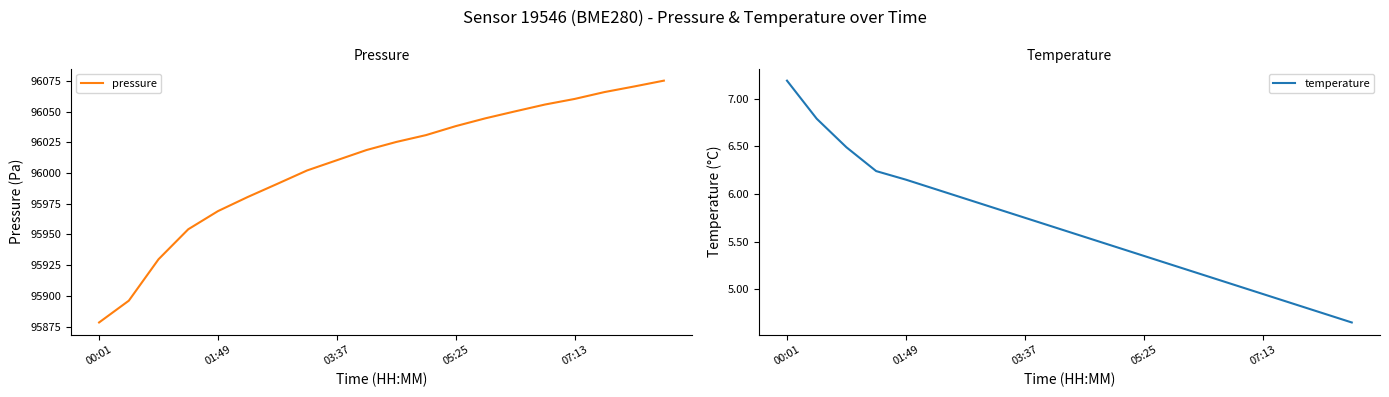

Which series has the largest total across all categories?

pressure